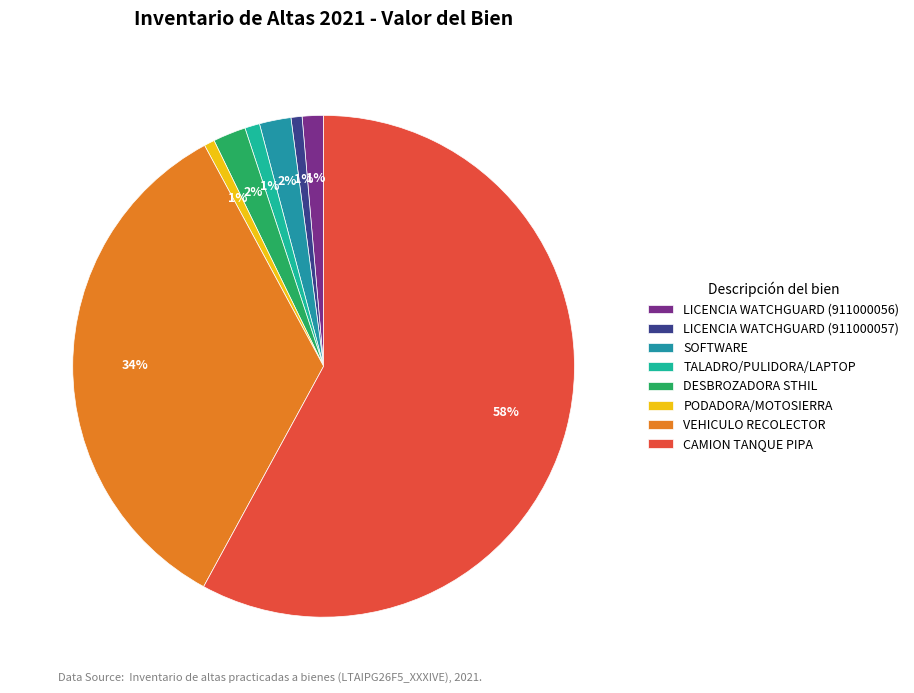

How many segments does this pie chart have?

8